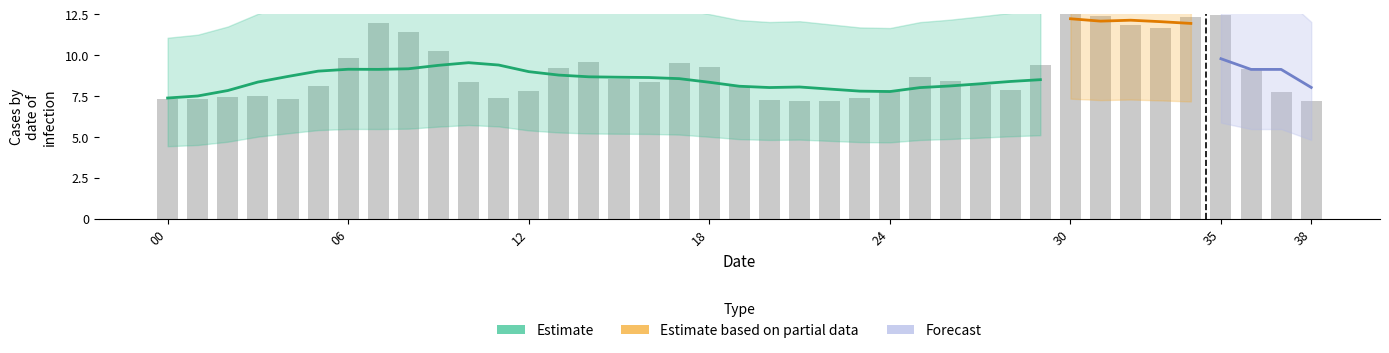

Reading left to right, transcribe all the data shown in this chart.

0=7.3	1=7.3	2=7.5	3=7.5	4=7.3	5=8.1	6=9.8	7=12.0	8=11.4	9=10.3	10=8.3	11=7.4	12=7.8	13=9.2	14=9.6	15=8.6	16=8.3	17=9.6	18=9.3	19=8.1	20=7.2	21=7.2	22=7.2	23=7.4	24=7.8	25=8.6	26=8.4	27=8.2	28=7.9	29=9.4	30=12.5	31=12.4	32=11.8	33=11.6	34=12.4	35=12.4	36=9.2	37=7.7	38=7.2